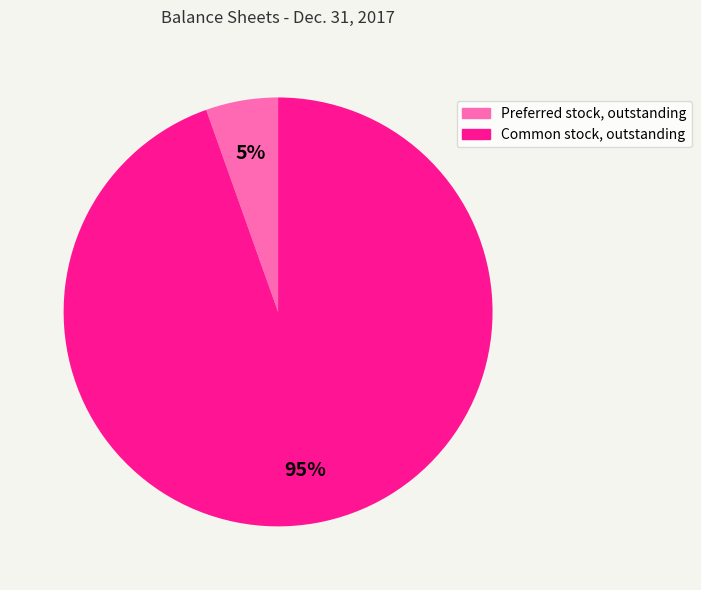

Is the sum of Preferred stock, outstanding and Common stock, outstanding greater than half?

Yes